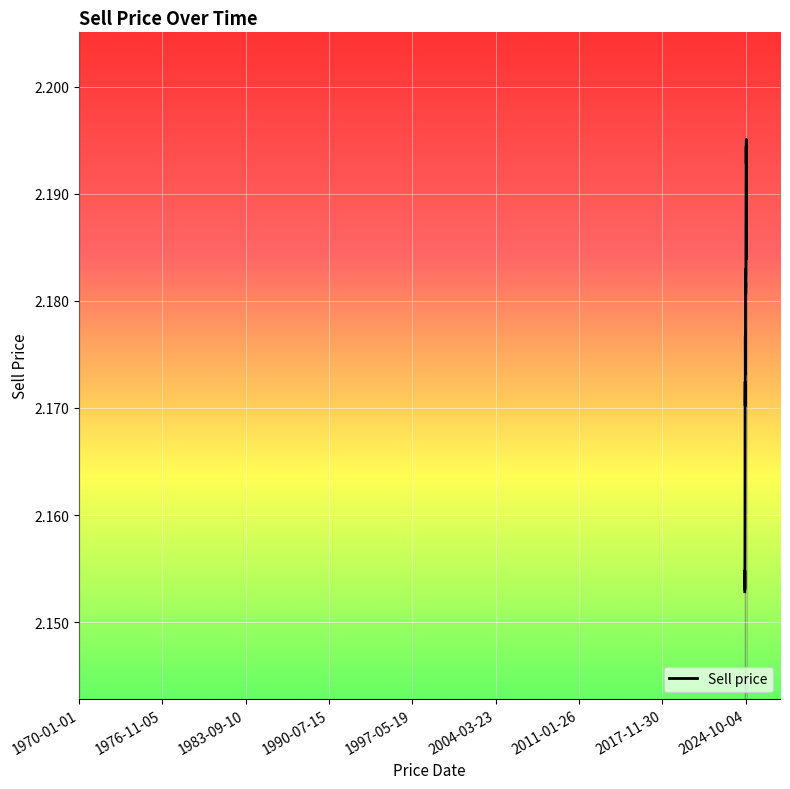

Is this an area chart (filled region under the line)?

Yes